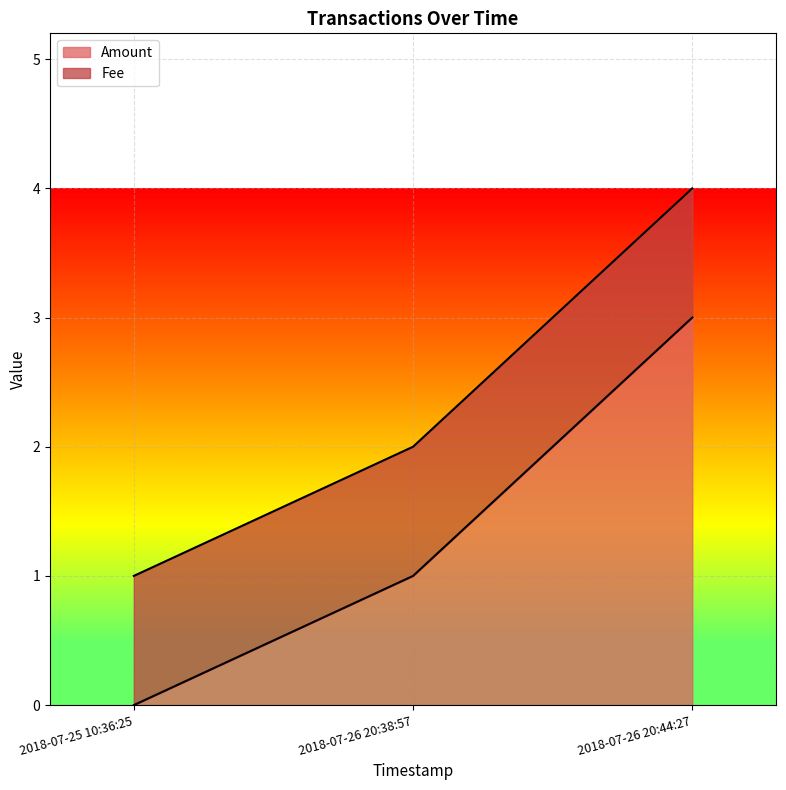

Reading left to right, what are all the values shown in this chart?

0	1	3